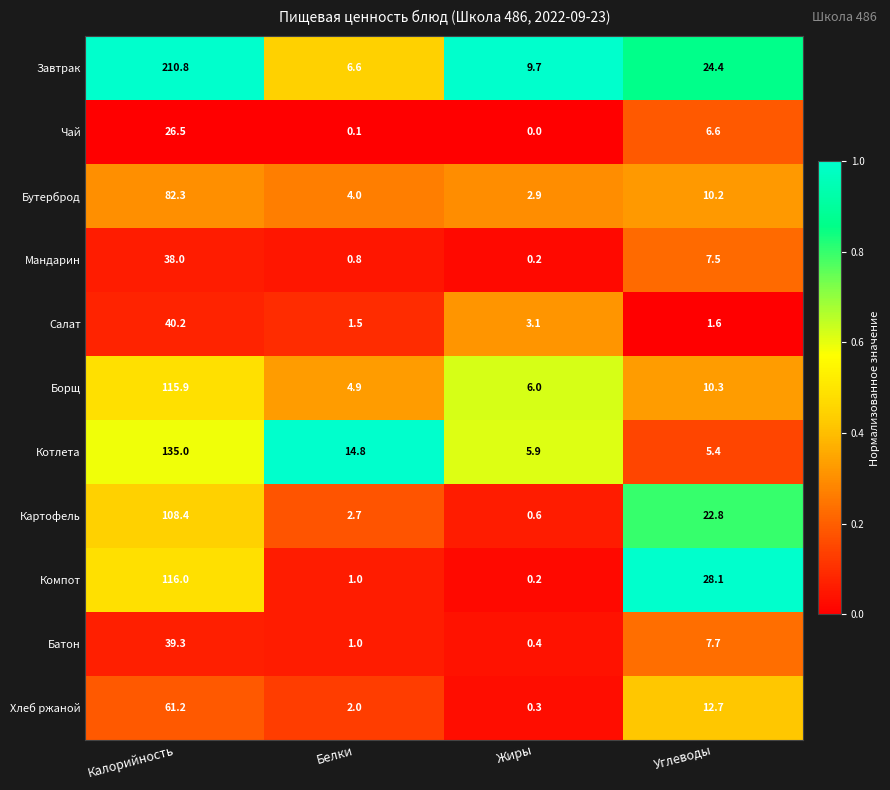

Rank the categories by Компот value from lowest to highest.

Жиры, Белки, Углеводы, Калорийность